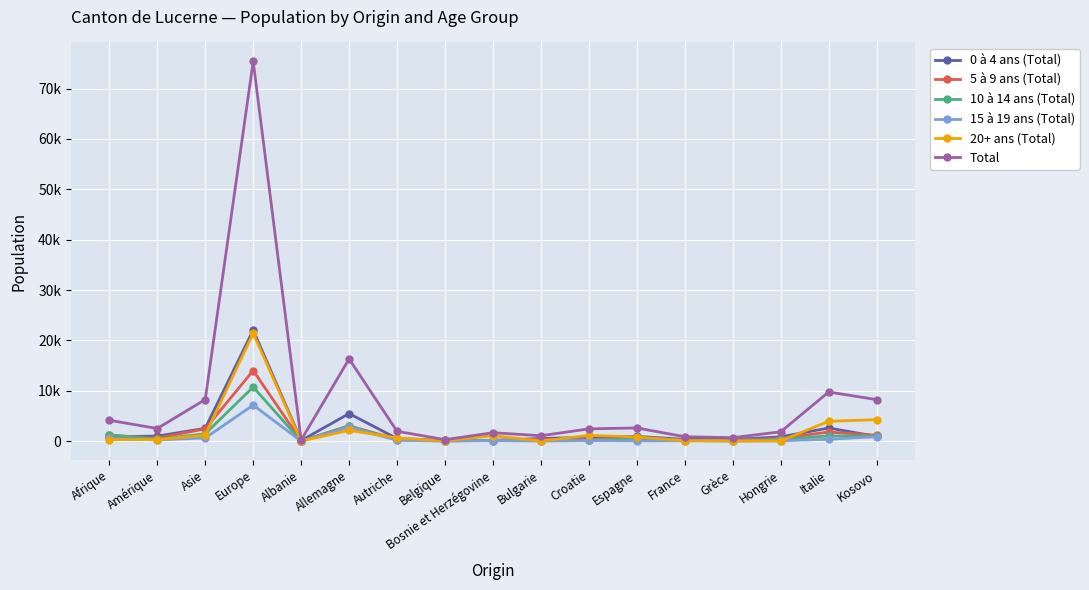

Which has a higher value, Bulgarie or Belgique?

Bulgarie